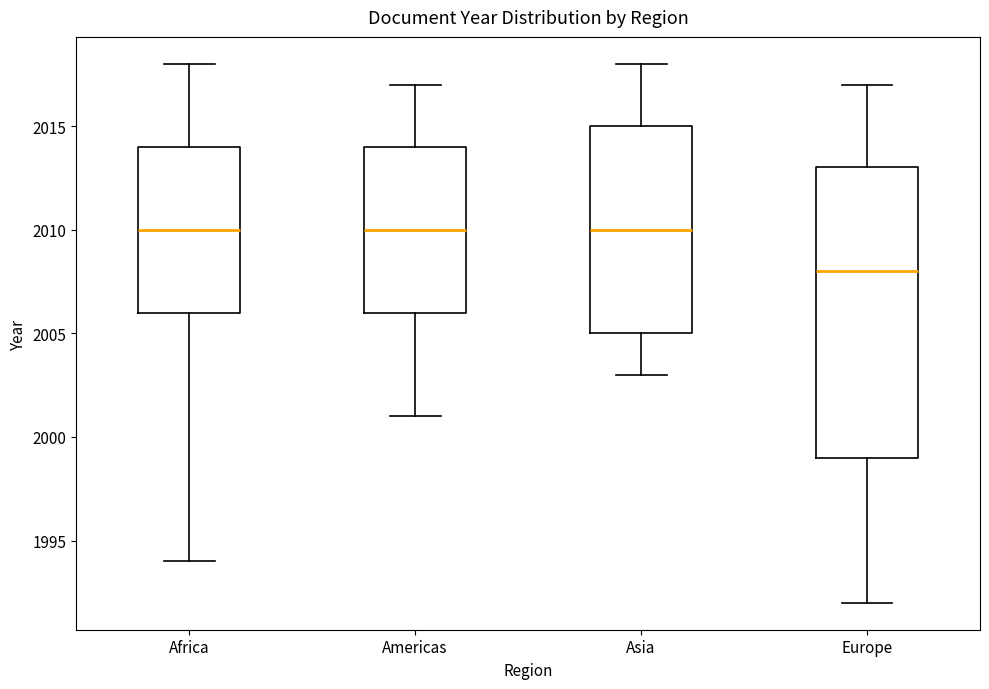

Reading left to right, transcribe this box plot: for each box, give where its median line is, the range the box spans, and where its two whiskers end, as read against the y-axis. The values are not printed on the chart, so give them approximately, as read against the axis.

Africa: median 2010, box 2006 to 2014, whiskers 1994 to 2018
Americas: median 2010, box 2006 to 2014, whiskers 2001 to 2017
Asia: median 2010, box 2005 to 2015, whiskers 2003 to 2018
Europe: median 2008, box 1999 to 2013, whiskers 1992 to 2017